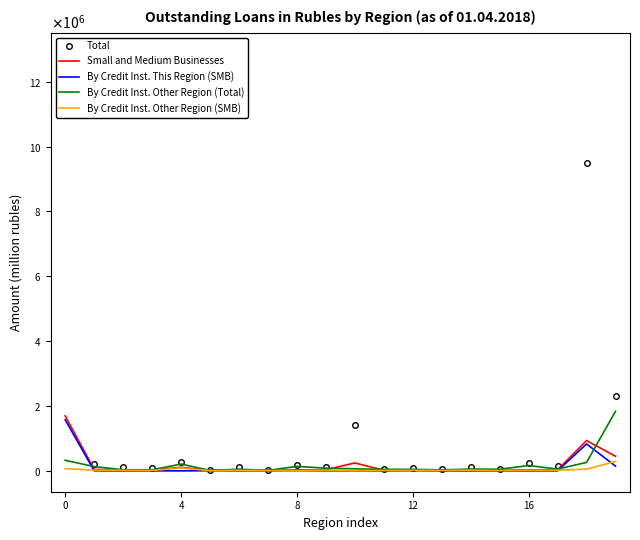

True or false: By Credit Inst. Other Region (Total) has more than 2 points higher than both neighbors.

True